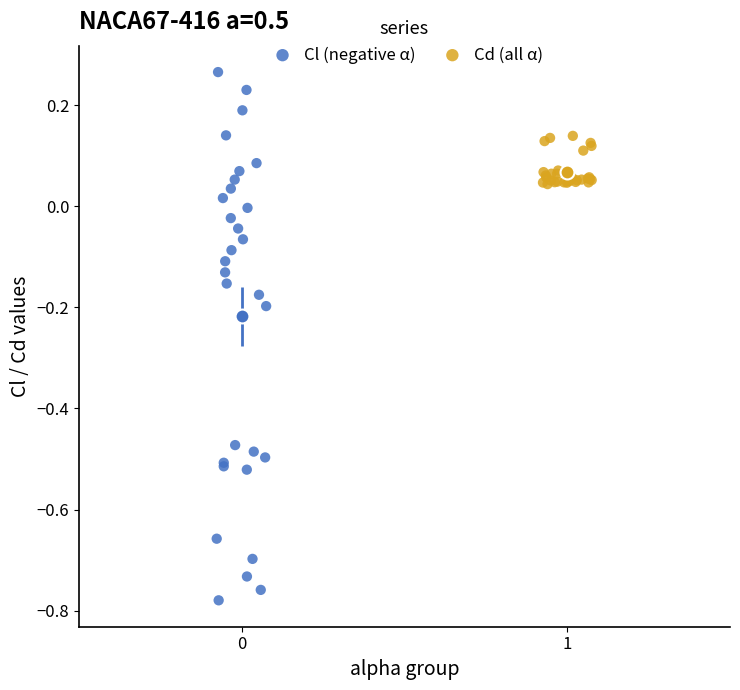

Which series contains the highest Y value?

Cl (negative α)